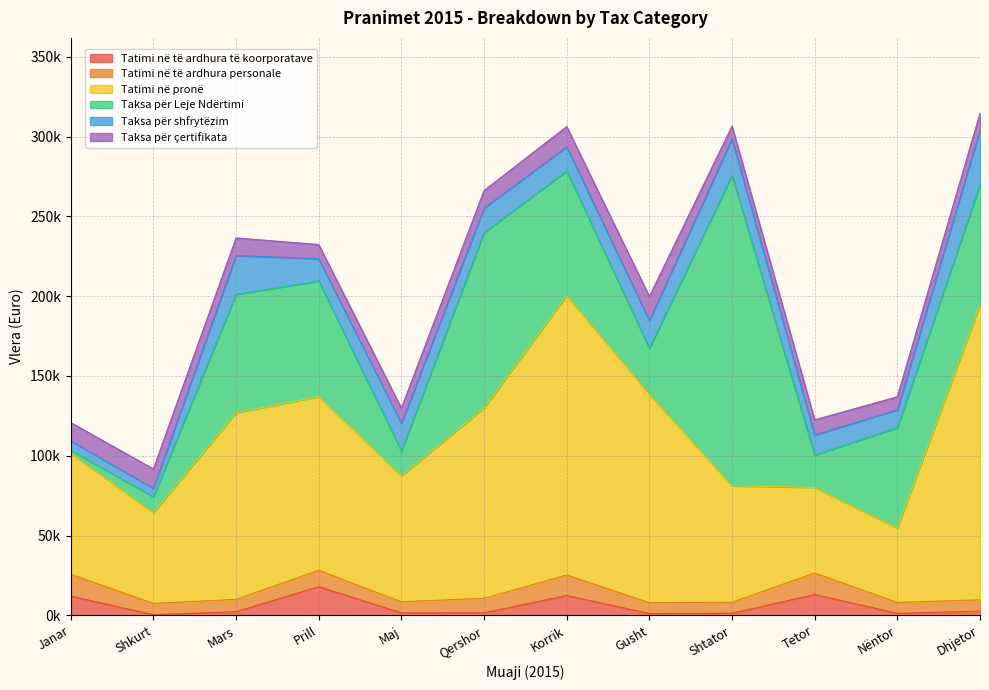

How many lines are shown in the chart?

6